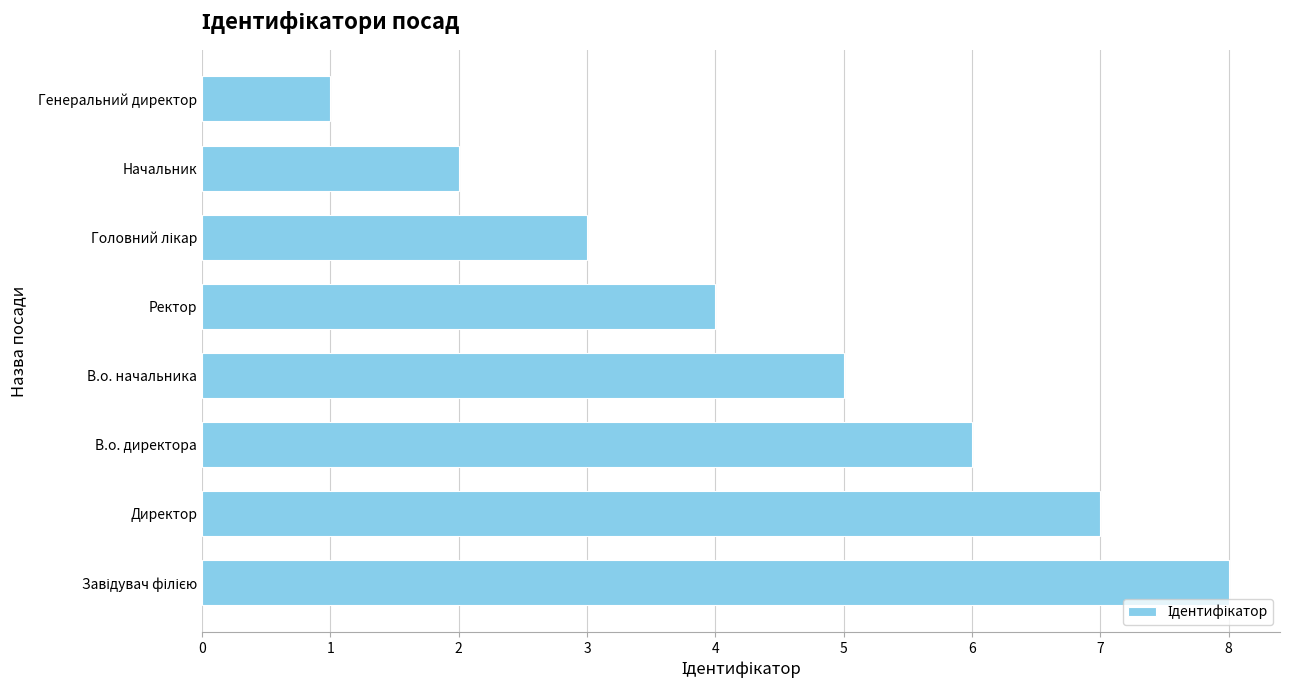

At which label is the value closest to 4?

Ректор